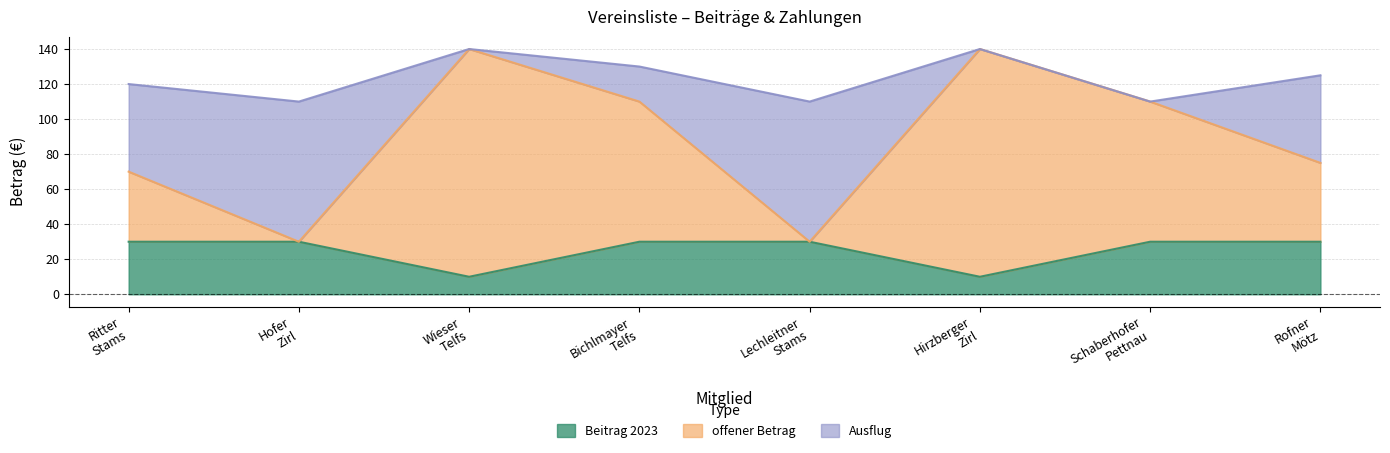

What is the highest value of the Beitrag 2023 series?

30